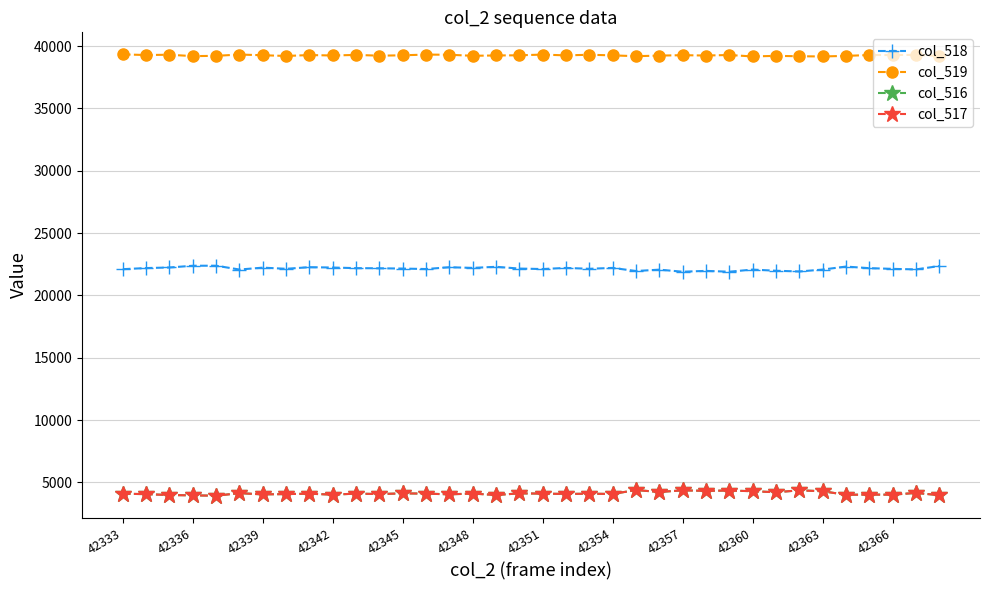

Which series has the largest total across all categories?

col_519